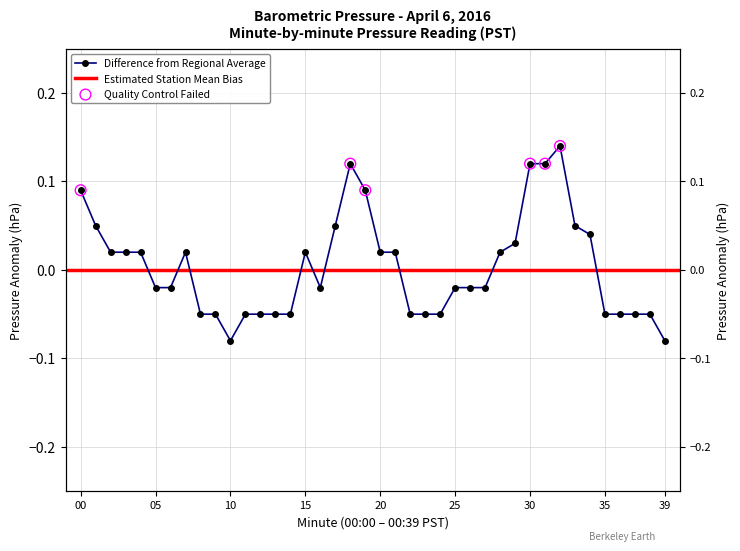

What is the change in value from 11 to 29?

+0.1